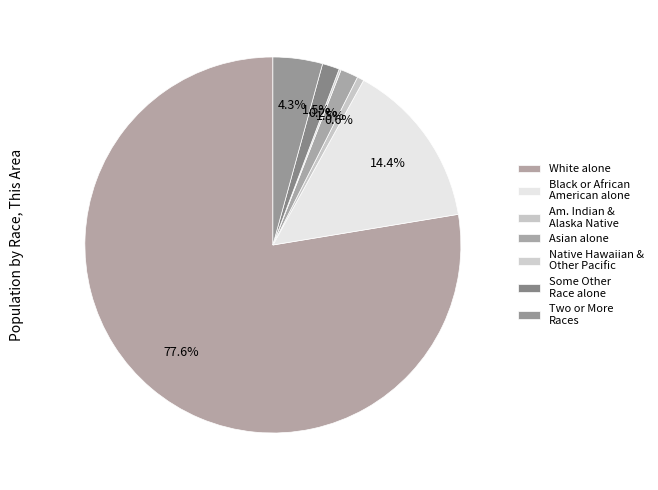

Approximately how many times larger is the value at Asian alone compared to Some Other Race alone?

1.0